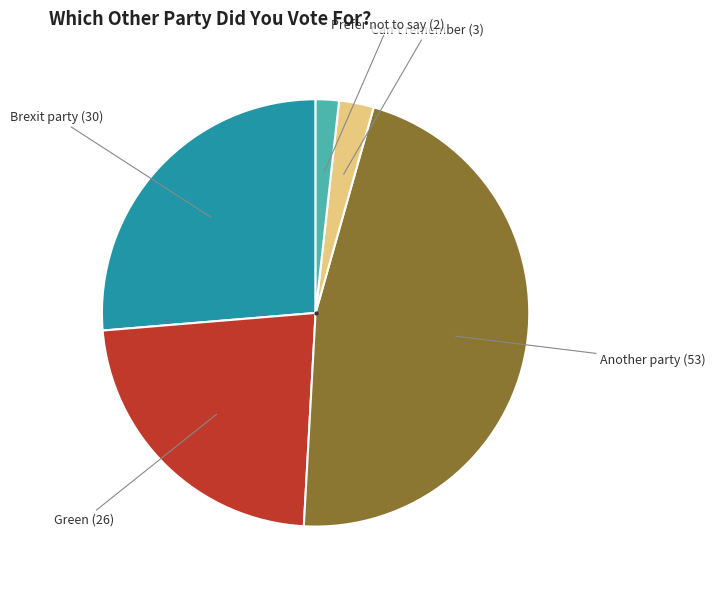

Is there a majority slice in this chart?

No